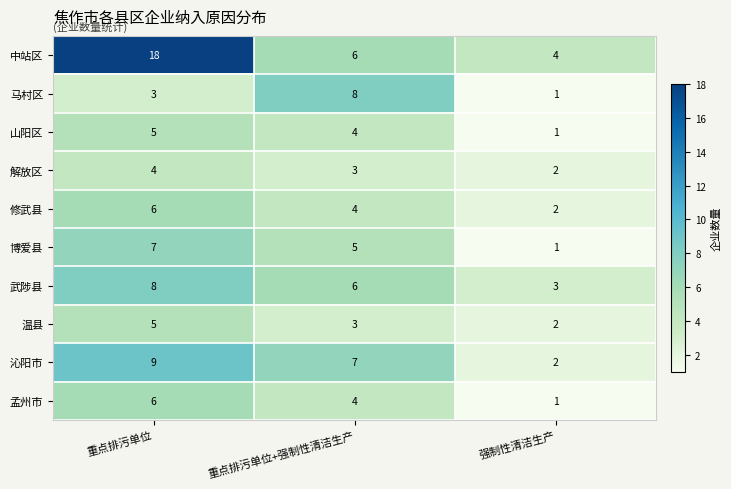

How many data points does each series have?

3